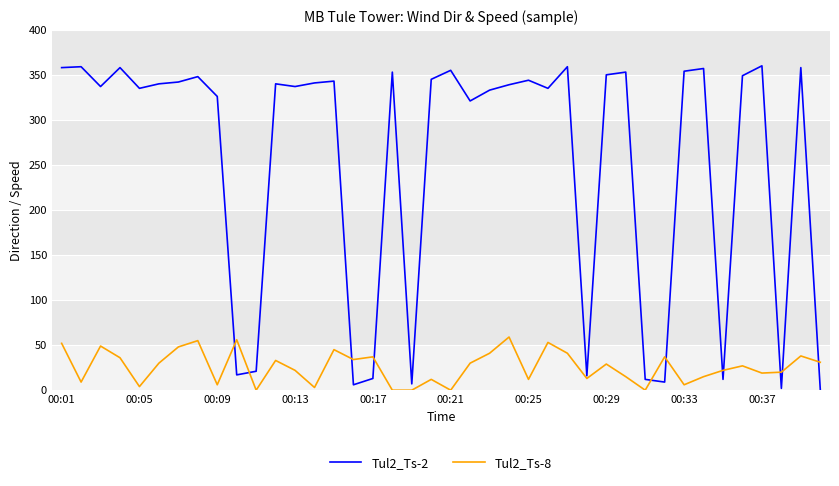

List the series in order of their overall mean, lowest first.

Tul2_Ts-8, Tul2_Ts-2